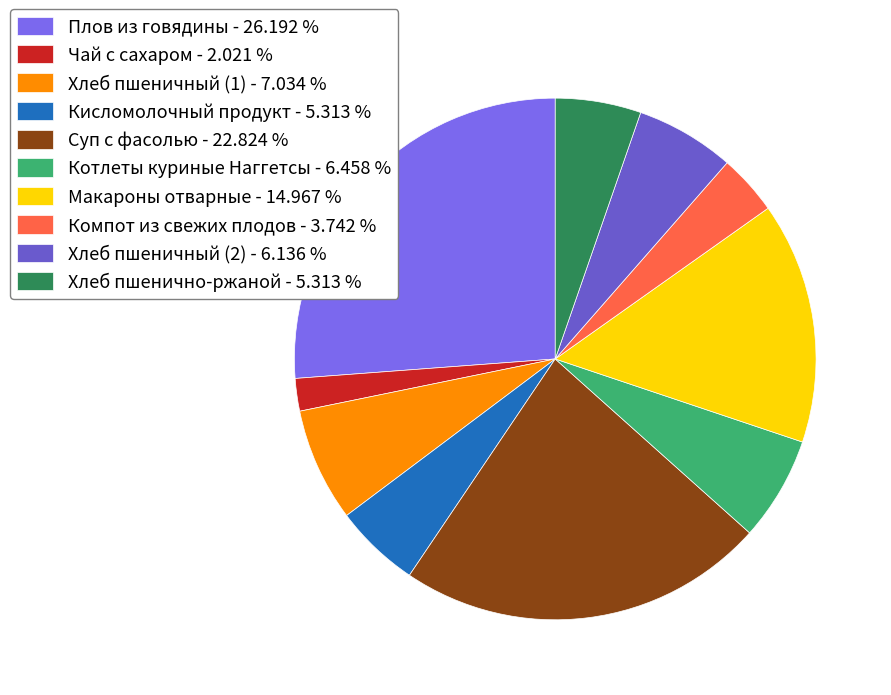

What is the smallest slice in the pie chart?

Чай с сахаром